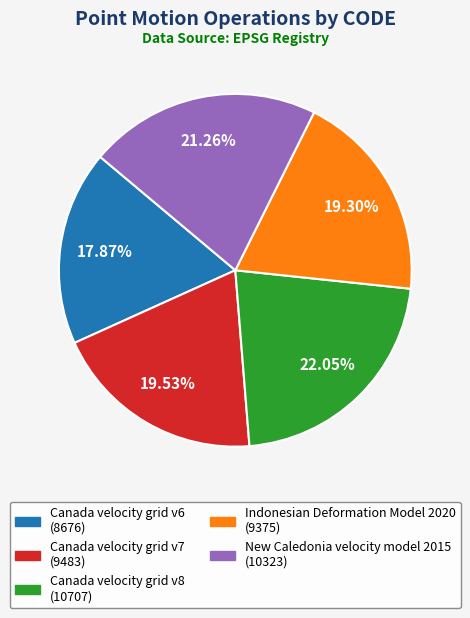

True or false: Canada velocity grid v8 accounts for 22% of the total.

True